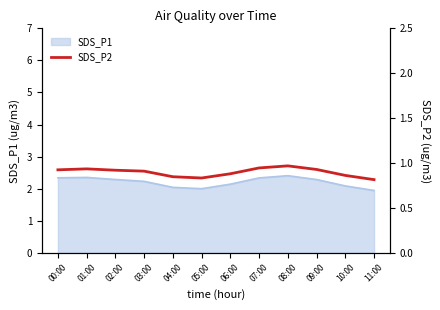

How many interior local valleys (lower than both neighbors) does the data have?

1